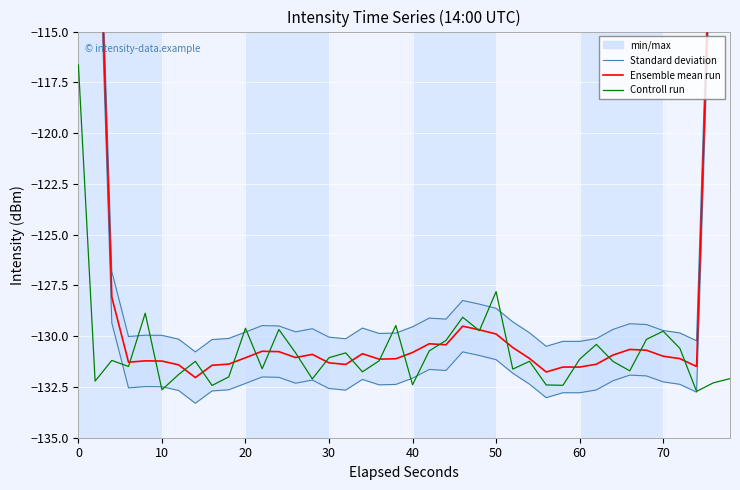

Which series has the largest total across all categories?

Standard deviation